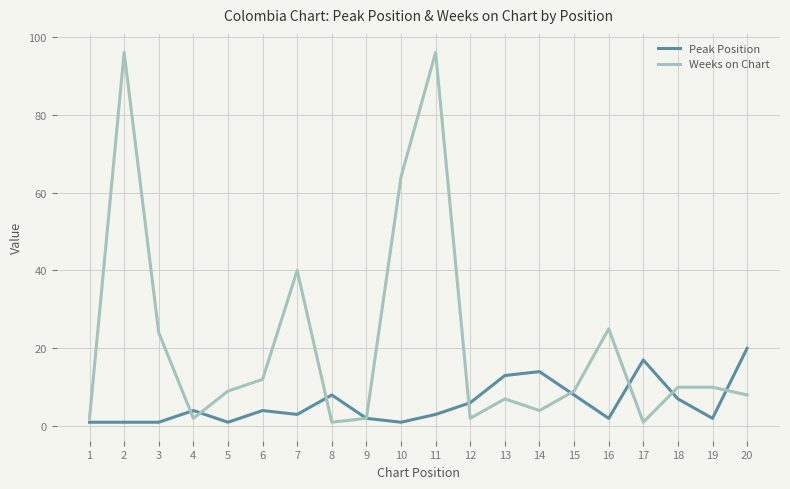

Rank the series by their average value, from highest to lowest.

Weeks on Chart, Peak Position